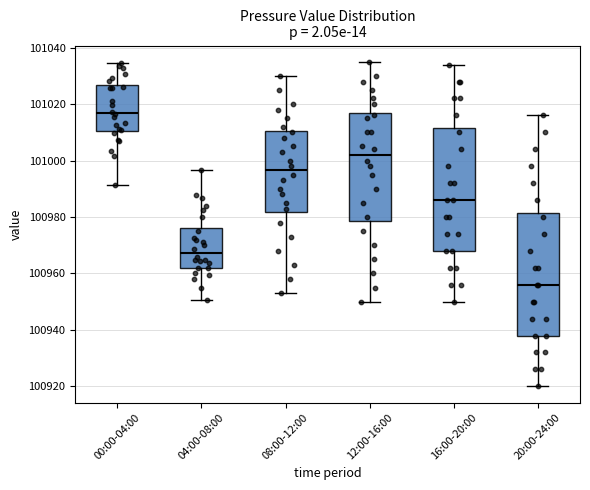

Reading left to right, read every box against the y-axis: the position of its median line, the range the box covers, and the ends of its whiskers. The values are not printed on the chart, so give them approximately, as read against the axis.

00:00-04:00: median 101016, box 101010 to 101026, whiskers 100992 to 101034
04:00-08:00: median 100968, box 100962 to 100976, whiskers 100950 to 100996
08:00-12:00: median 100996, box 100982 to 101010, whiskers 100954 to 101030
12:00-16:00: median 101002, box 100978 to 101018, whiskers 100950 to 101036
16:00-20:00: median 100986, box 100968 to 101012, whiskers 100950 to 101034
20:00-24:00: median 100956, box 100938 to 100982, whiskers 100920 to 101016